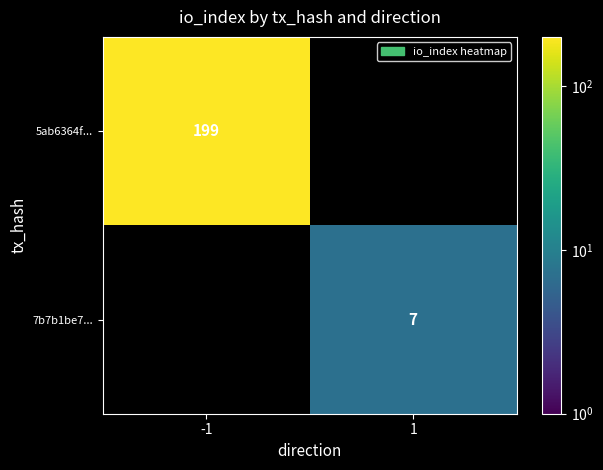

True or false: 5ab6364f... has a value of 42 at -1.

False